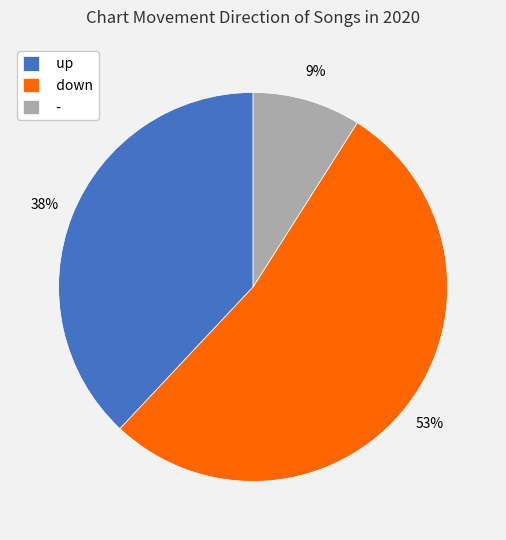

Combined, do - and up account for over 50%?

No